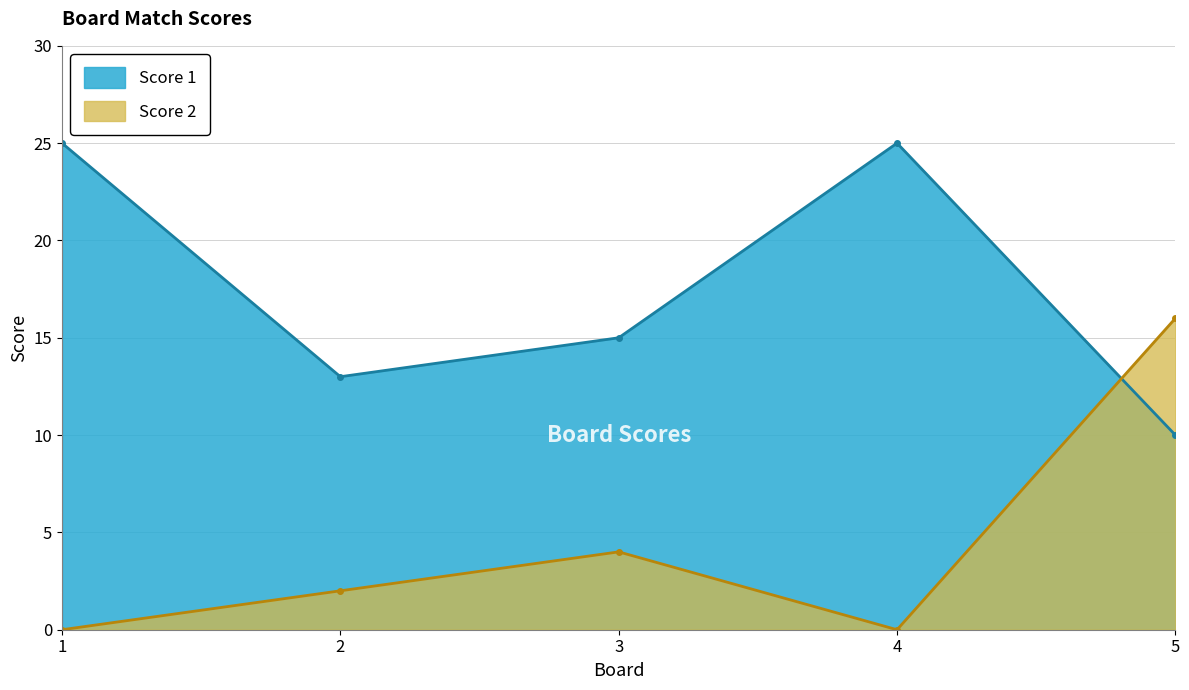

In Score 1, how many points are higher than both neighbors (excluding endpoints)?

1